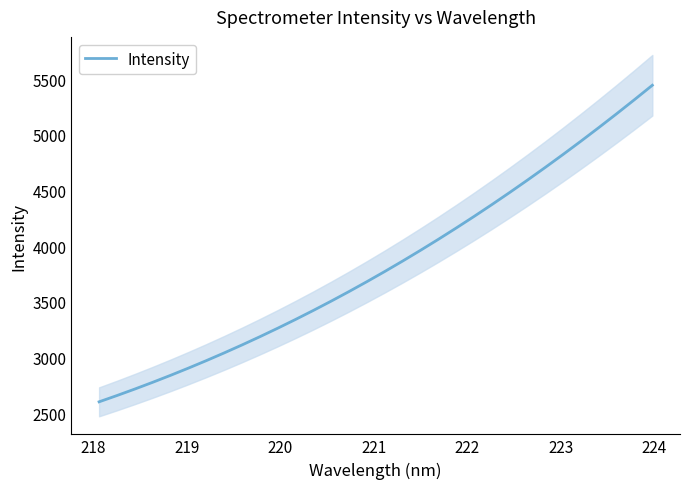

What is the highest value of the Intensity series?

5446.9